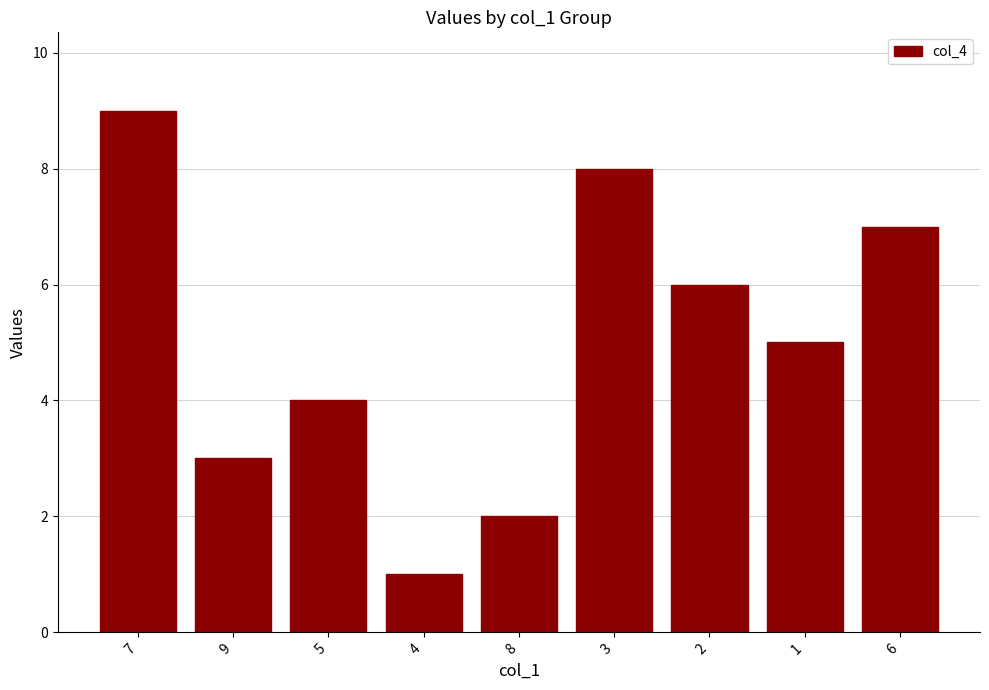

Are the bars horizontal?

No